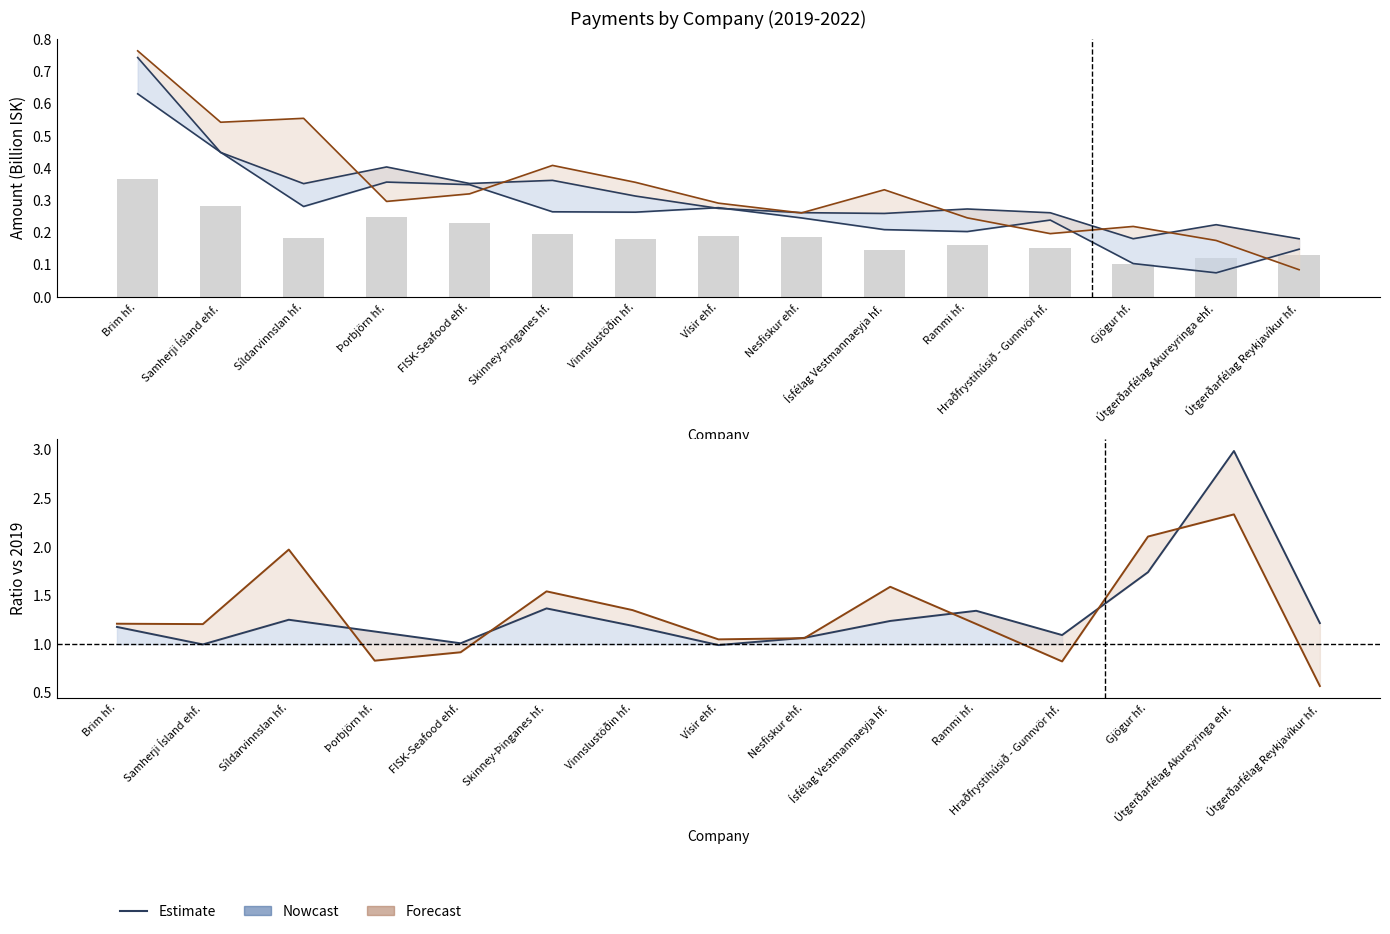

What position from the left is Hraðfrystihúsið - Gunnvör hf.?

12